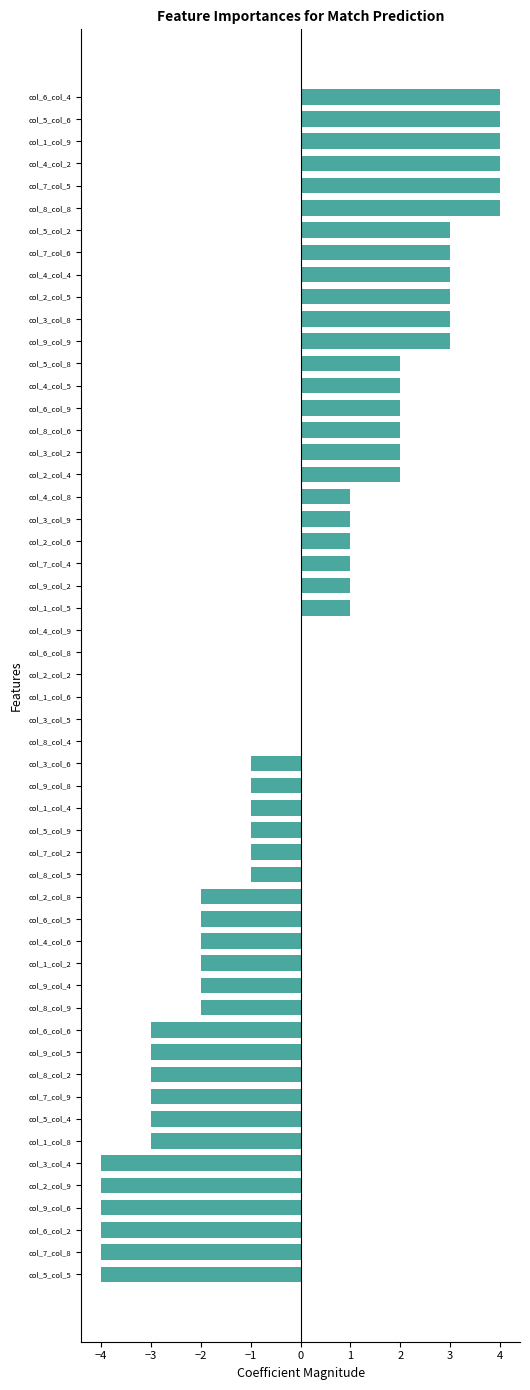

What is the change in value from col_6_col_5 to col_8_col_5?

+1